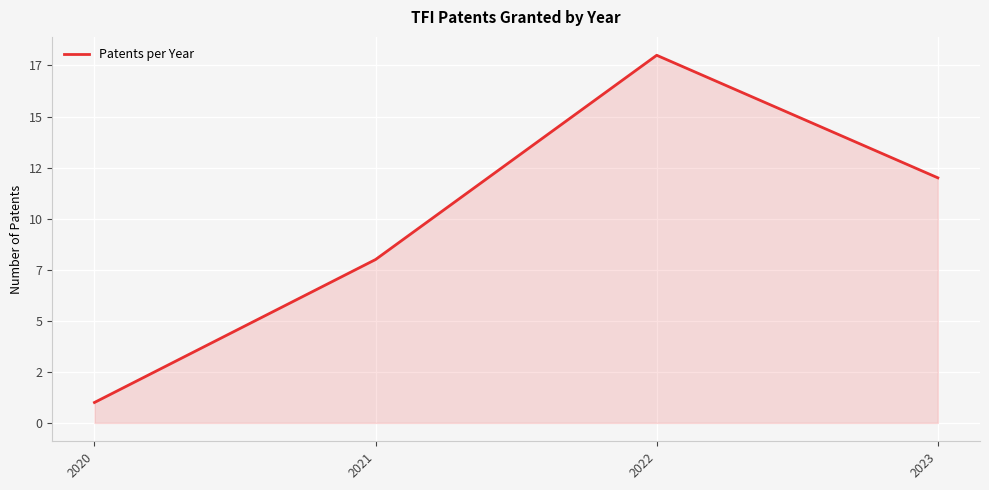

Does the chart display data point markers on the line(s)?

No